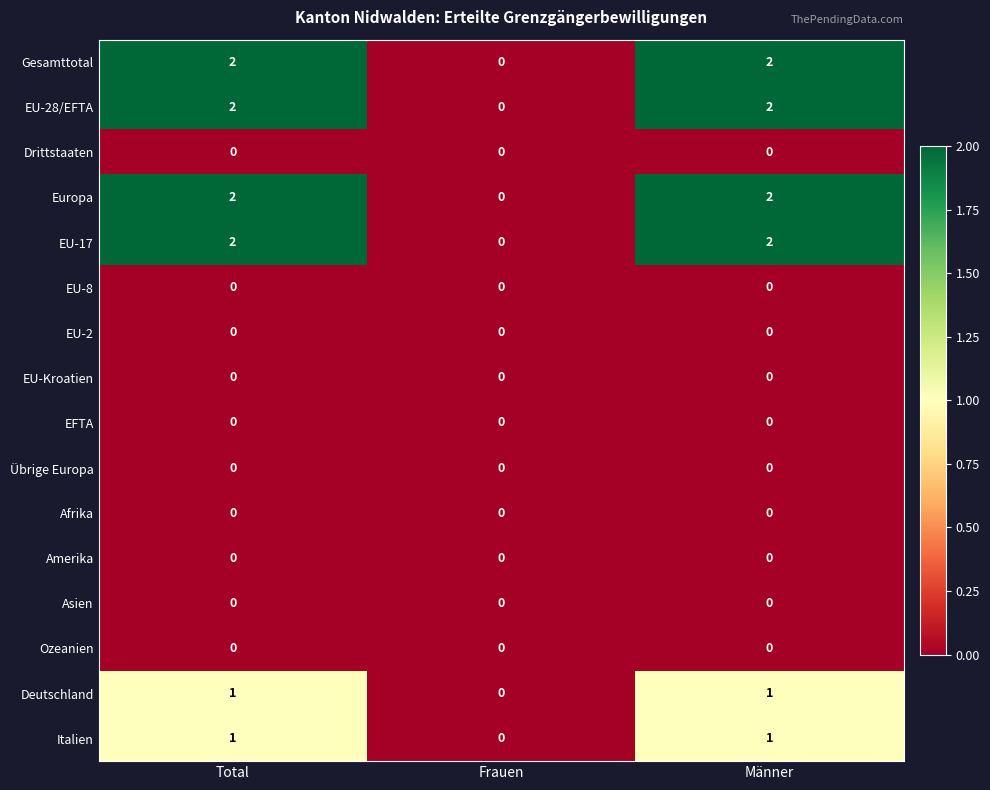

The EU-17 series shows 0 at Frauen. True or false?

True